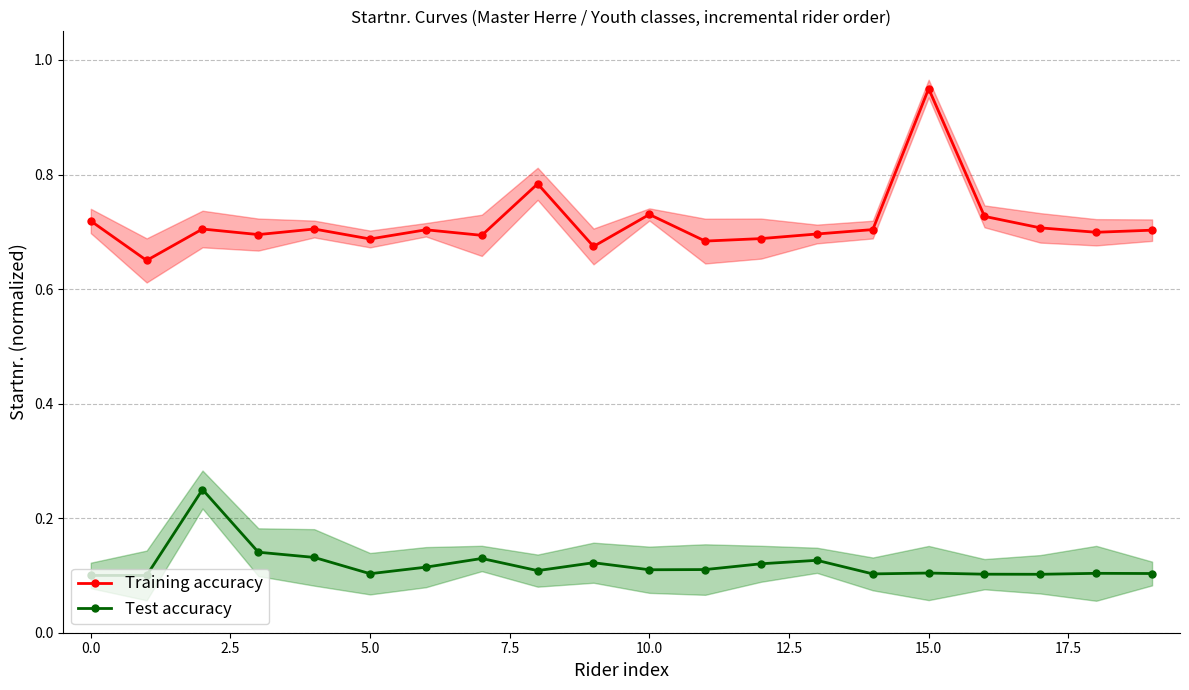

True or false: Training accuracy and Test accuracy intersect in this chart.

False